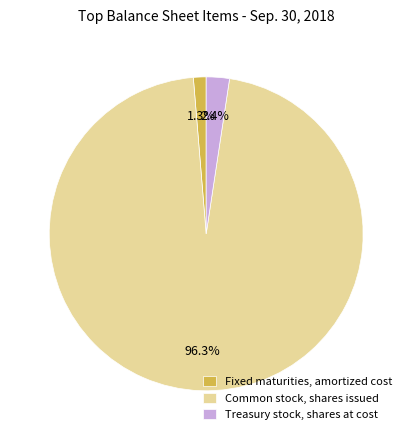

Which category has the smallest portion of the pie?

Fixed maturities, amortized cost